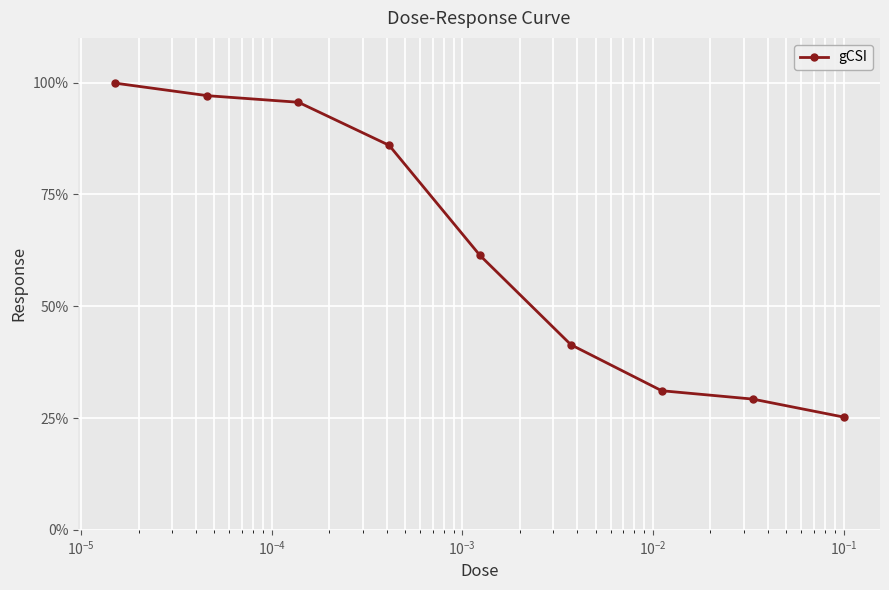

What is the smallest value displayed?

25.2